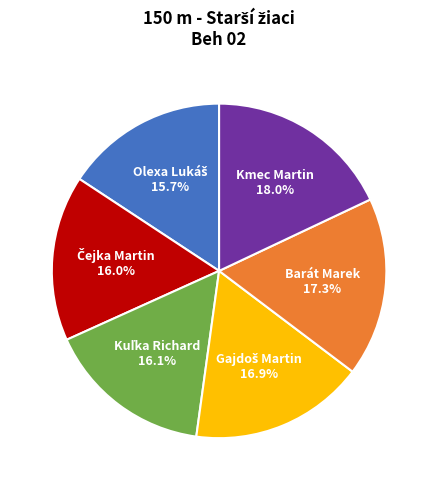

Is it true that Kmec Martin is 13% of the pie?

False